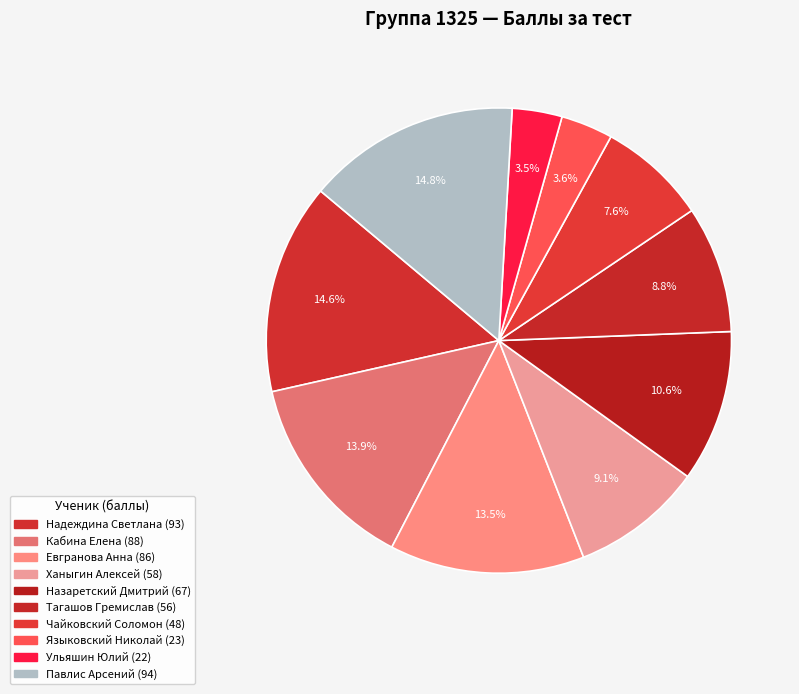

How many slices are in this pie chart?

10